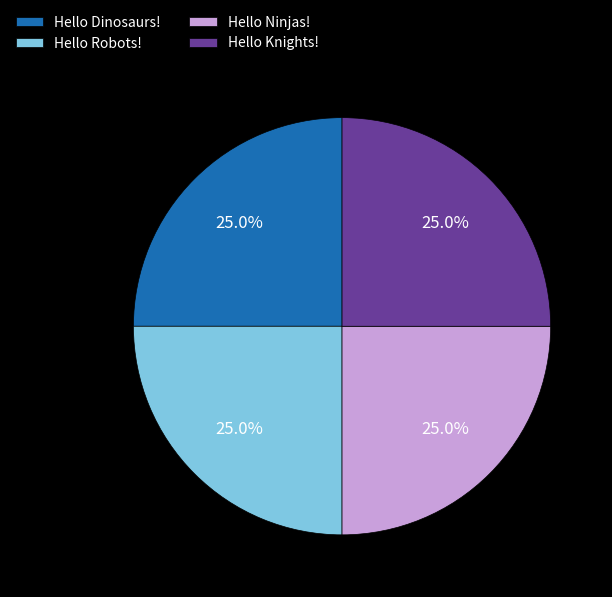

Approximately how many times larger is the value at Hello Robots! compared to Hello Dinosaurs!?

1.0